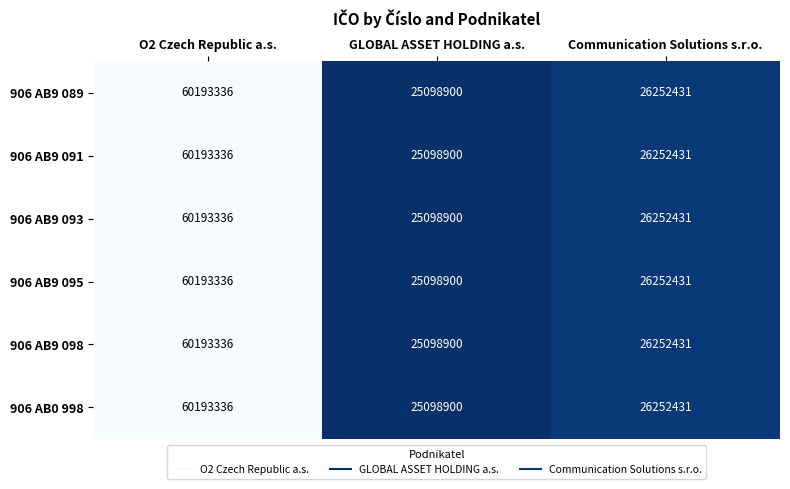

Rank the categories by 906 AB9 093 value from highest to lowest.

O2 Czech Republic a.s., Communication Solutions s.r.o., GLOBAL ASSET HOLDING a.s.